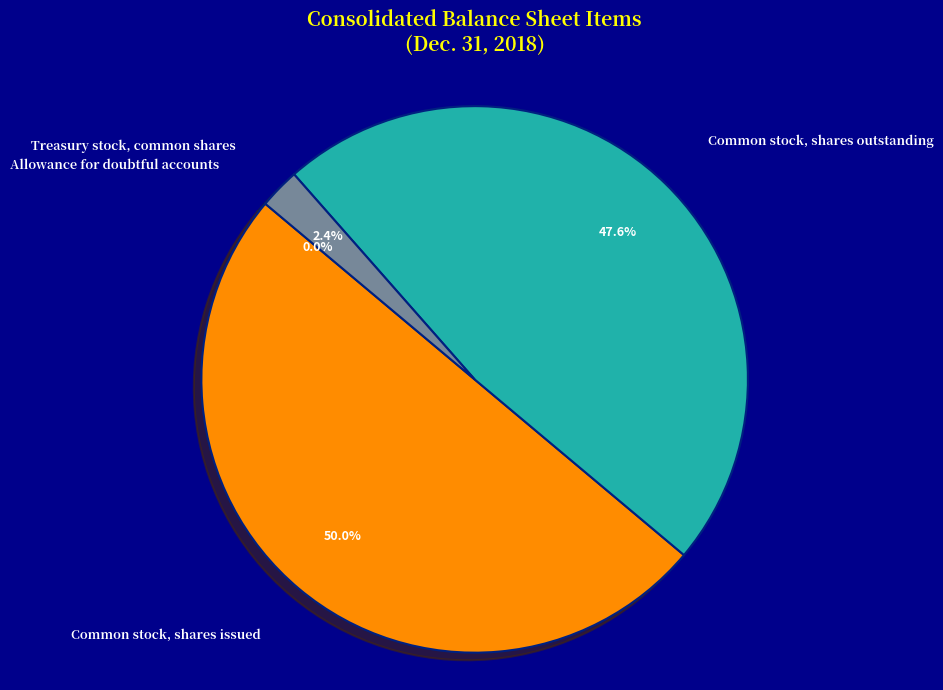

Does Common stock, shares outstanding represent more than half of the total?

No